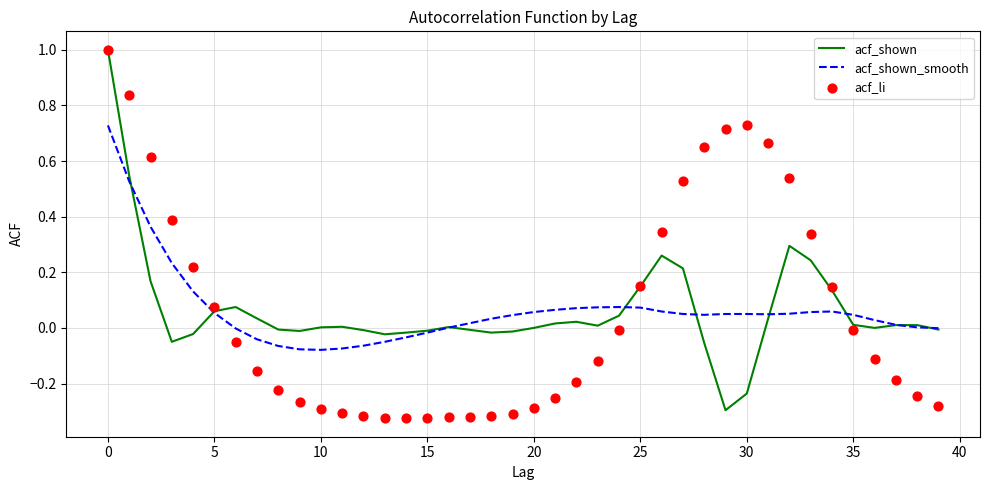

What is the minimum value for acf_shown?

-0.3